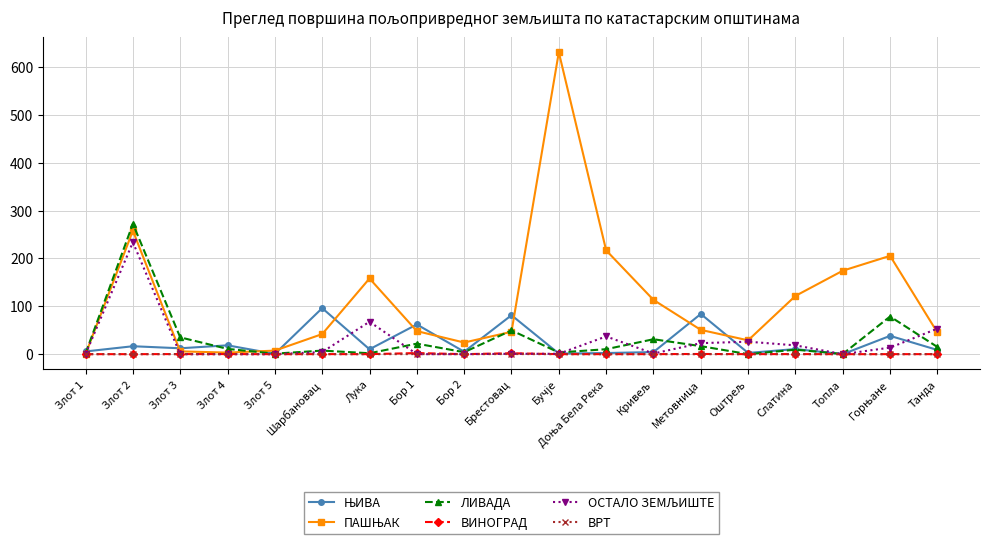

At which category is the sum across all series the highest?

Злот 2